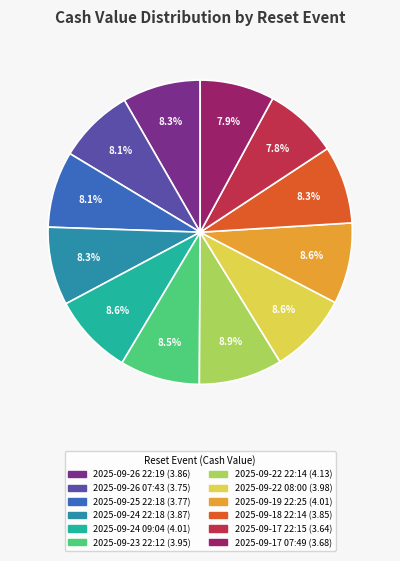

Which has a higher value, 2025-09-17 22:15 or 2025-09-22 08:00?

2025-09-22 08:00